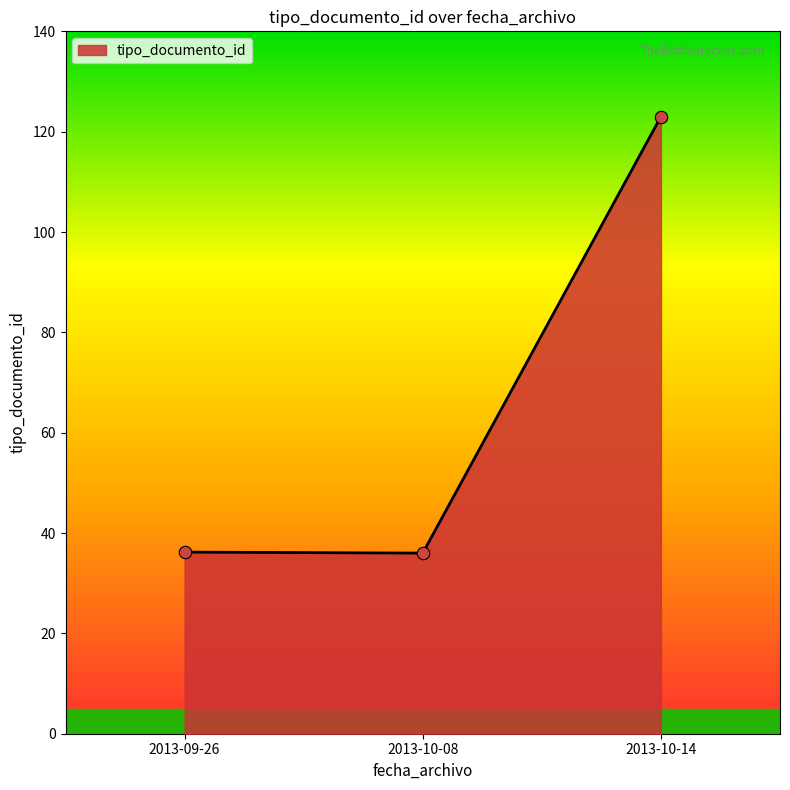

Approximately how many times larger is the value at 2013-09-26 compared to 2013-10-08?

1.0